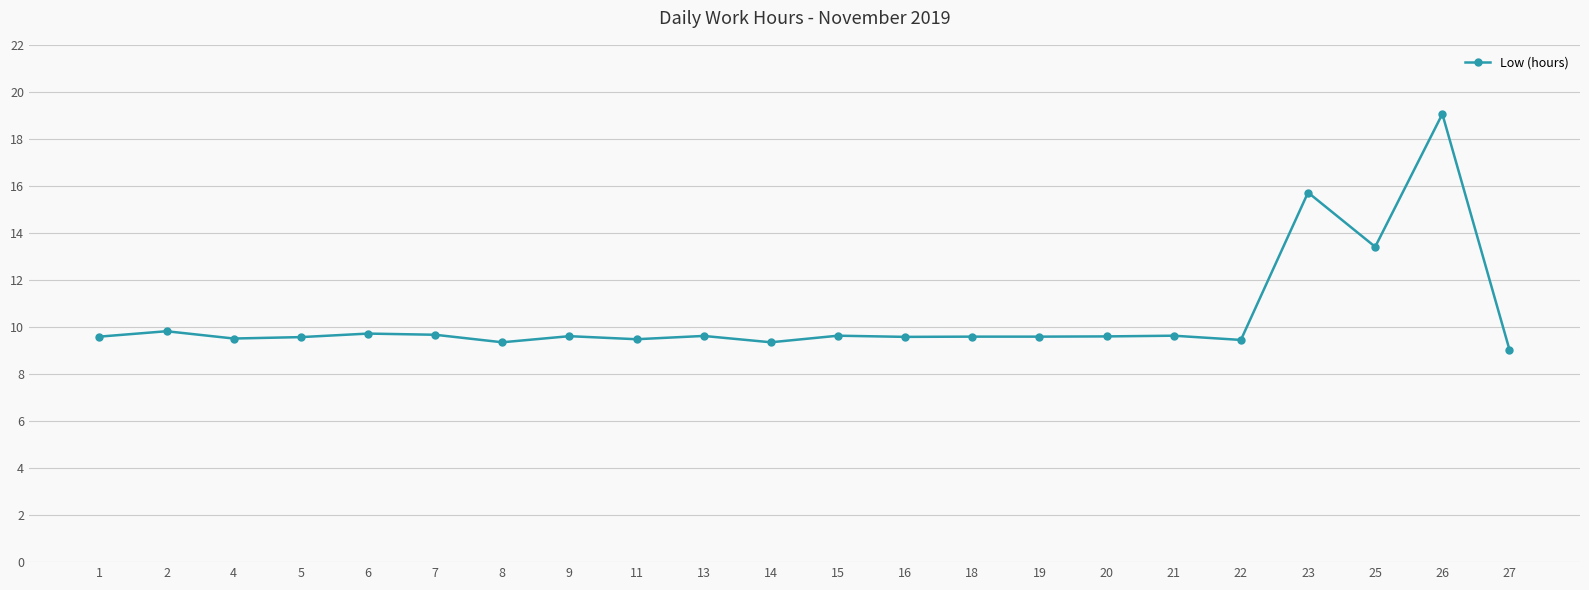

True or false: the data shows 15.7 at 23.

True